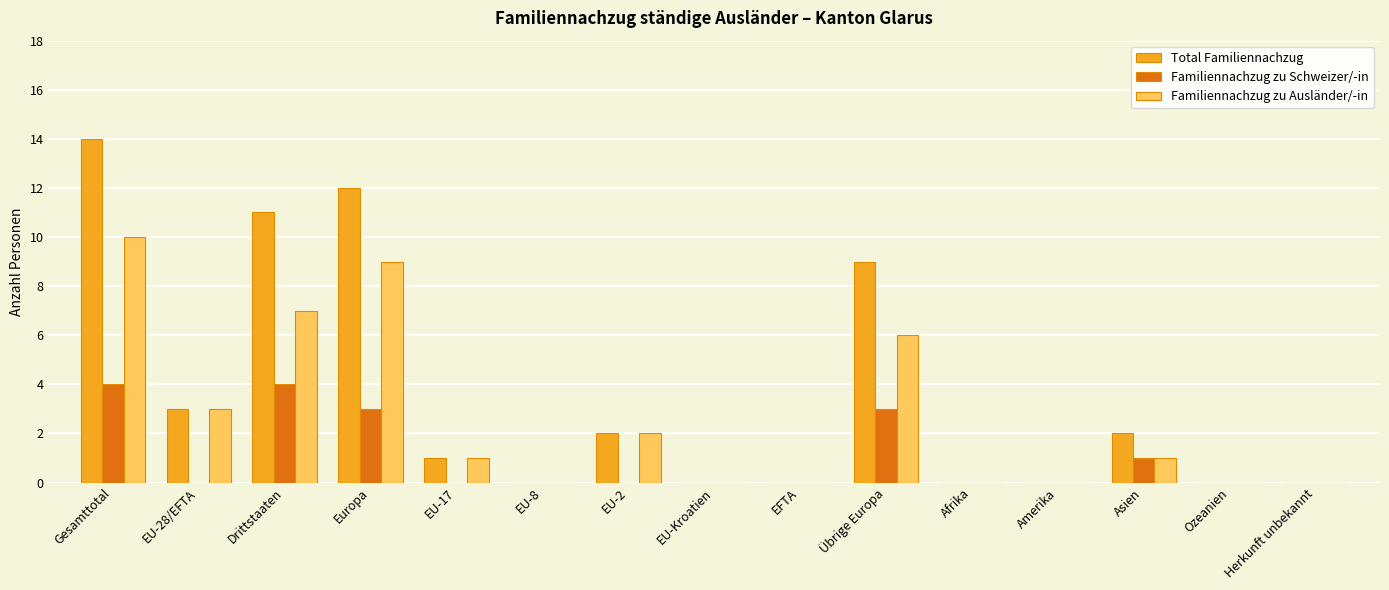

What is the maximum value shown in the chart?

14